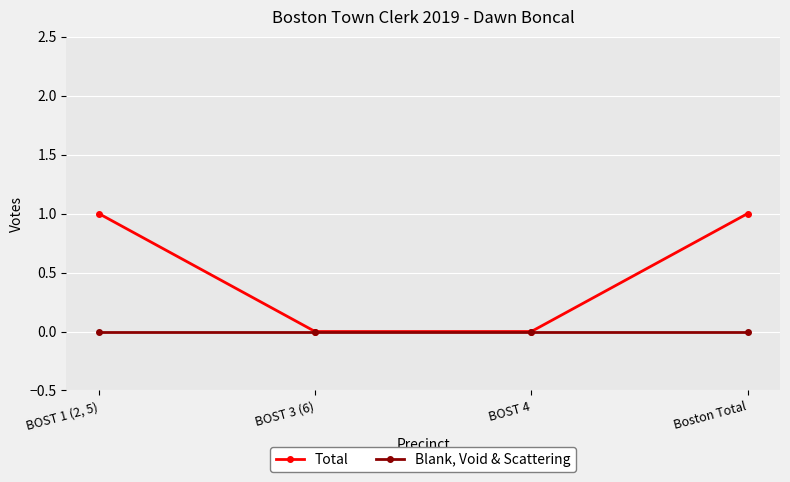

How many Total values are between 0 and 1?

4